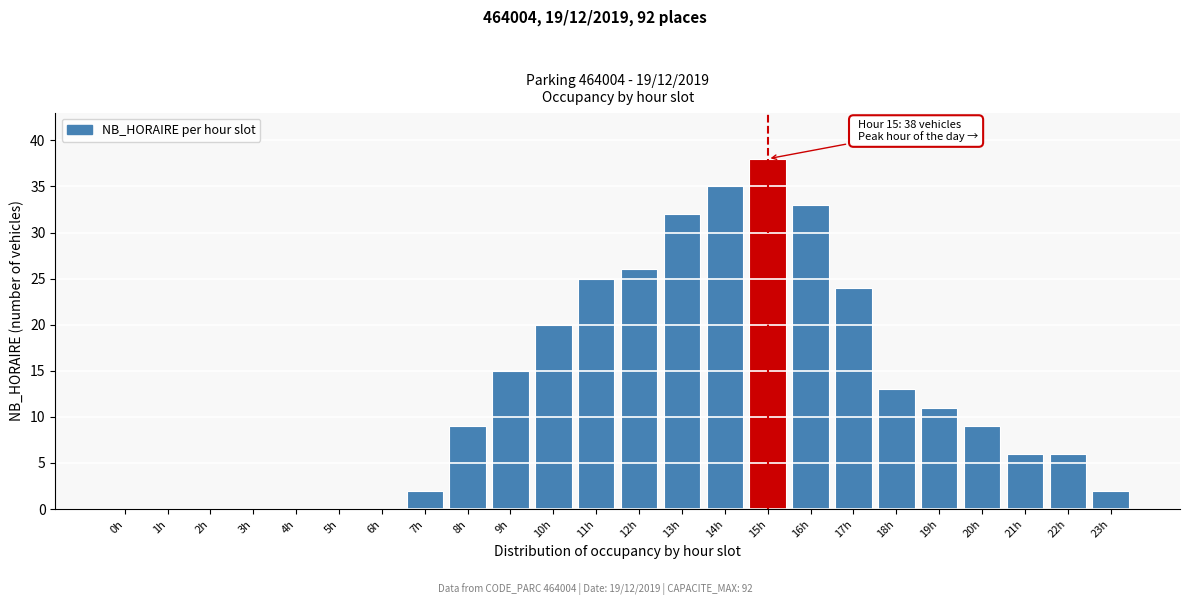

Reading right to left, extract all data points from this chart.

23h=2	22h=6	21h=6	20h=9	19h=11	18h=13	17h=24	16h=33	15h=38	14h=35	13h=32	12h=26	11h=25	10h=20	9h=15	8h=9	7h=2	6h=0	5h=0	4h=0	3h=0	2h=0	1h=0	0h=0